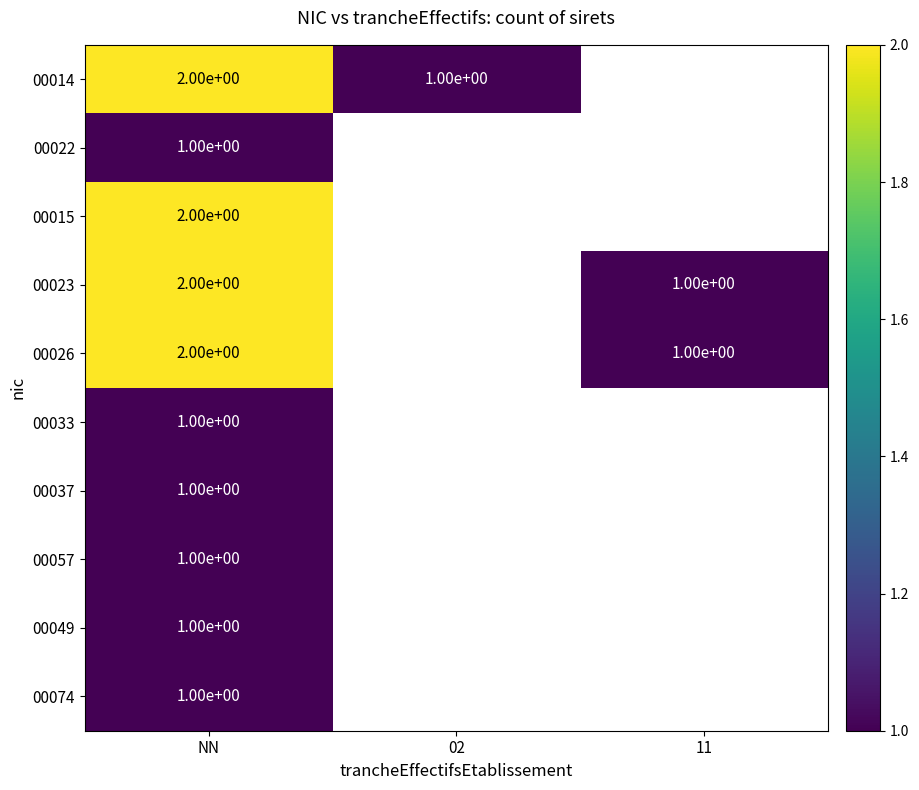

How many categories are shown in the chart?

3